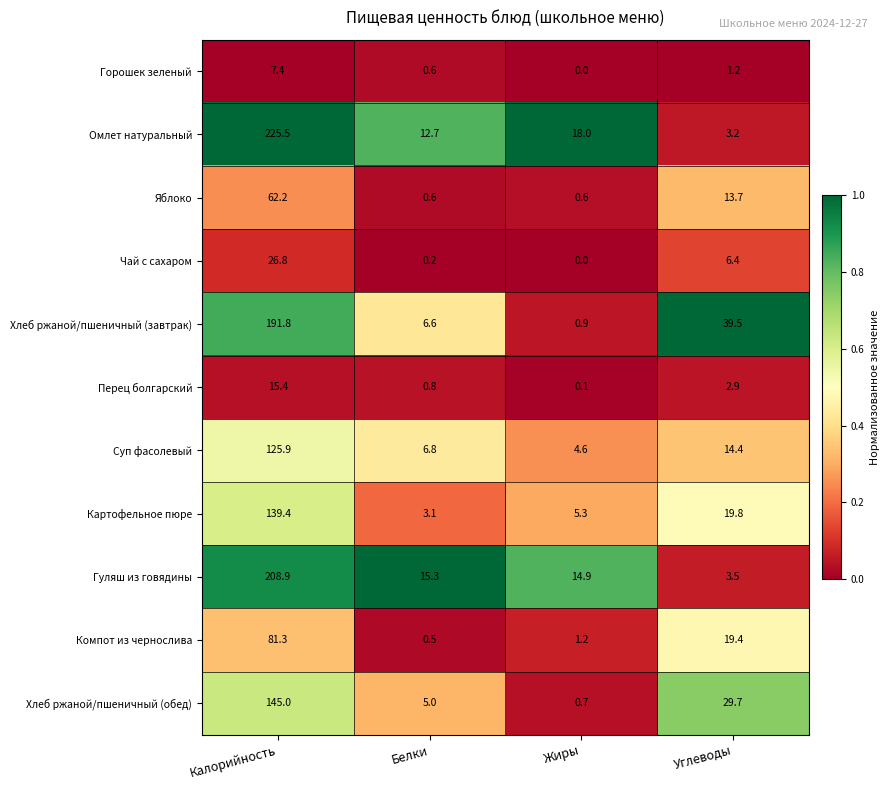

At Калорийность, list the series in order from largest to smallest.

Омлет натуральный, Гуляш из говядины, Хлеб ржаной/пшеничный (завтрак), Хлеб ржаной/пшеничный (обед), Картофельное пюре, Суп фасолевый, Компот из чернослива, Яблоко, Чай с сахаром, Перец болгарский, Горошек зеленый